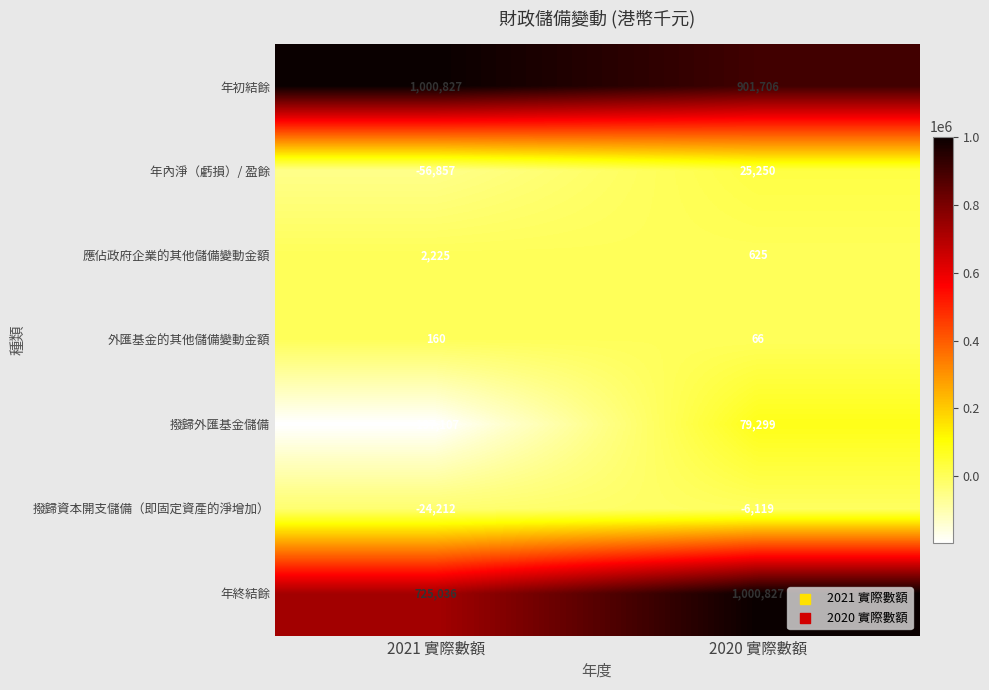

At which category is the sum across all series the highest?

2020 實際數額